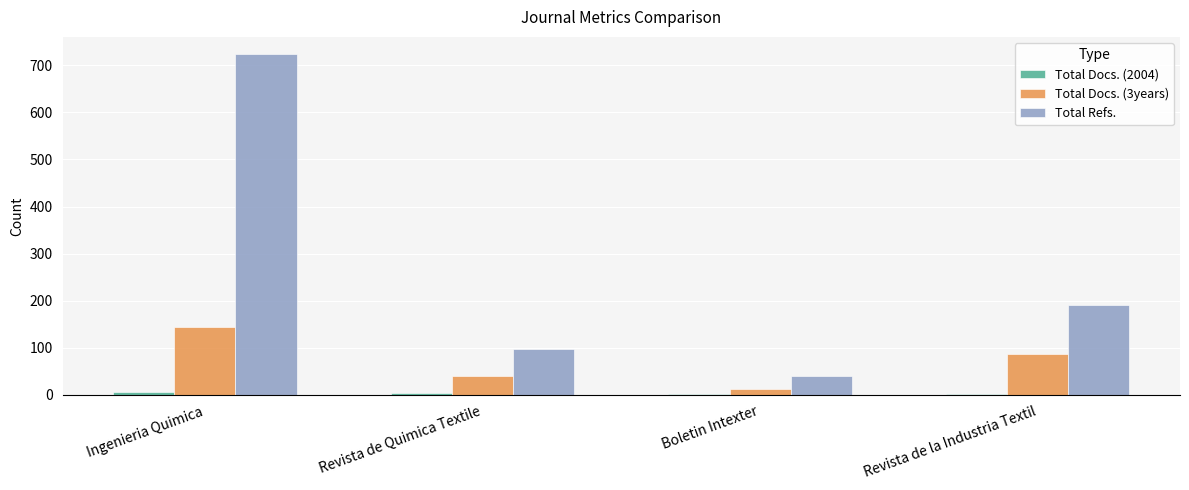

Which series changed the most between Boletin Intexter and Revista de la Industria Textil?

Total Refs.